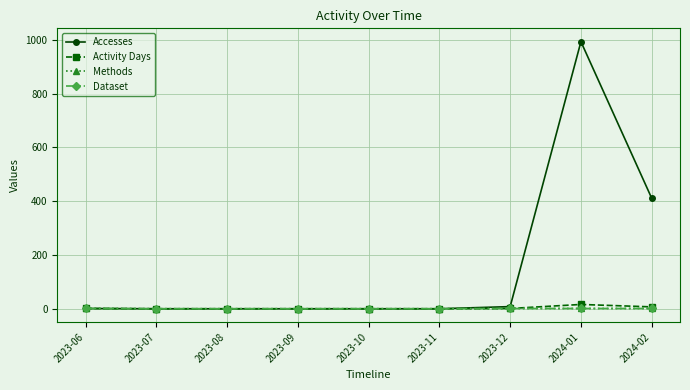

At which category is the sum across all series the highest?

2024-01